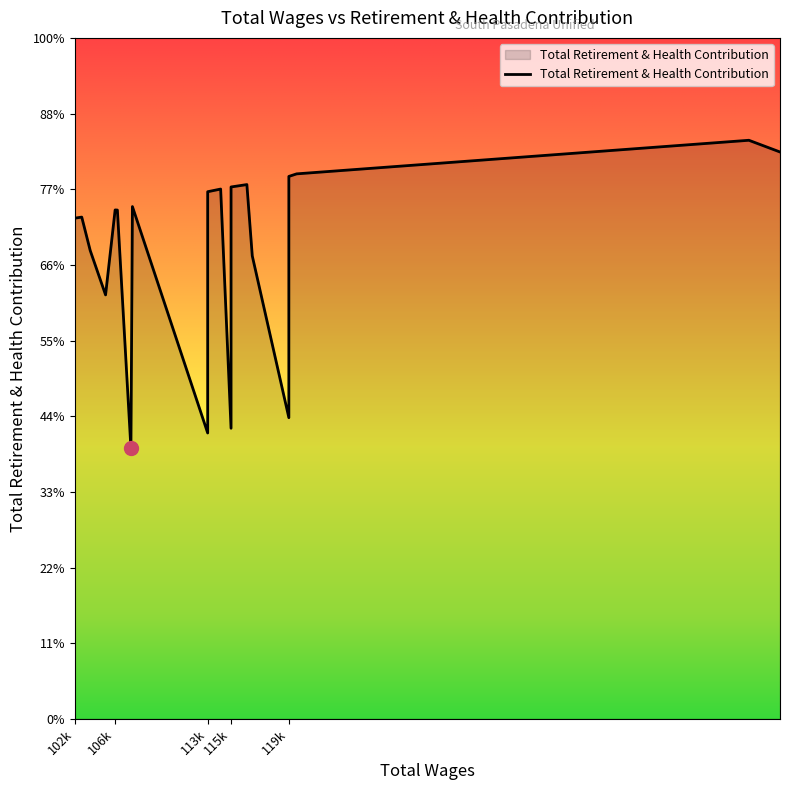

What is the difference between the maximum and second lowest values?

19345